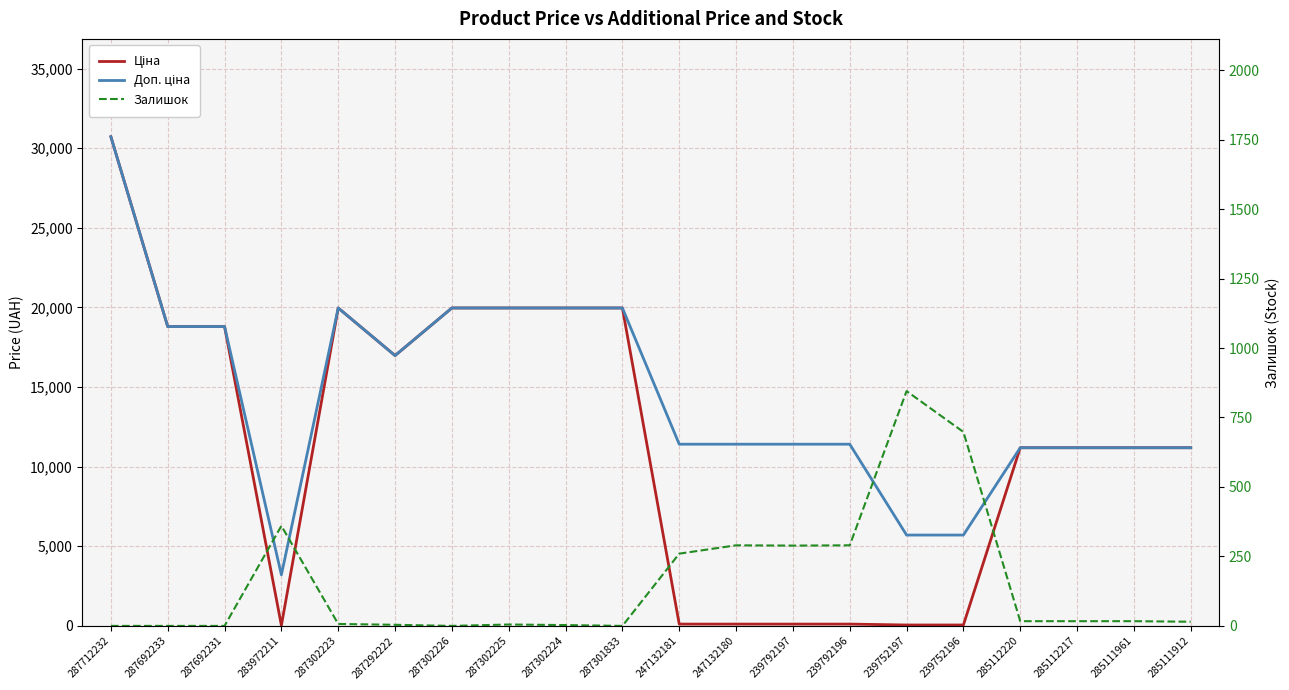

What are all the series names shown in the legend?

Ціна, Доп. ціна, Залишок